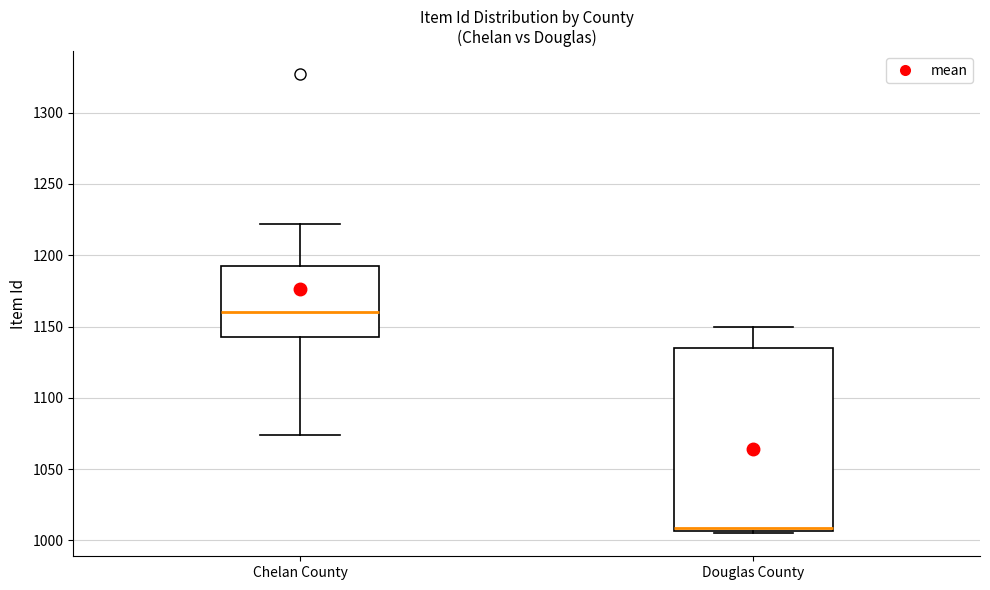

Reading left to right, read every box against the y-axis: the position of its median line, the range the box covers, and the ends of its whiskers. The values are not printed on the chart, so give them approximately, as read against the axis.

Chelan County: median 1160, box 1145 to 1195, whiskers 1075 to 1220
Douglas County: median 1010, box 1005 to 1135, whiskers 1005 to 1150